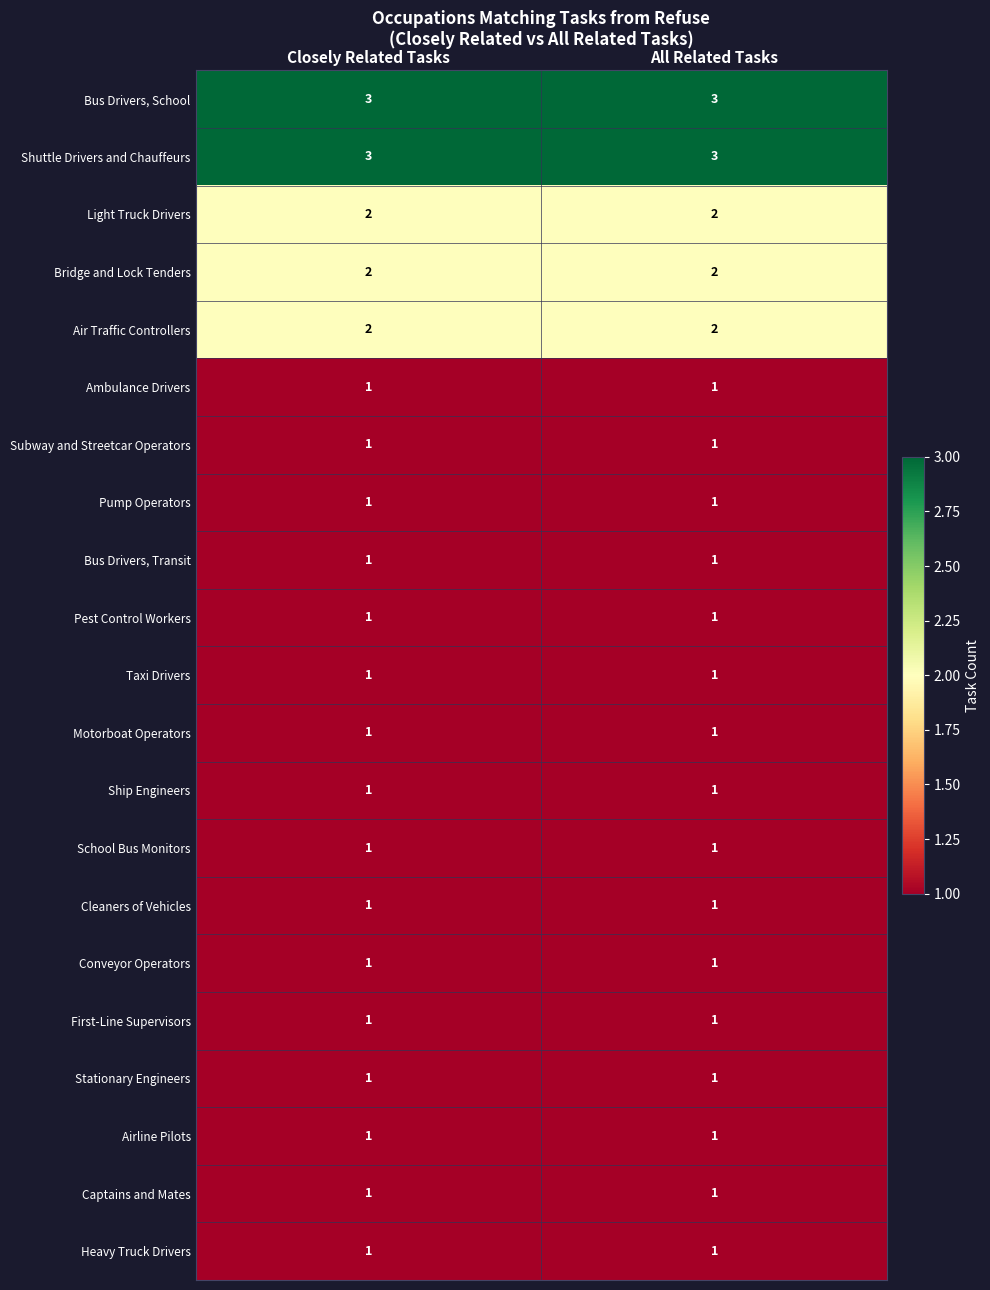

What is the sum of all Air Traffic Controllers values?

4